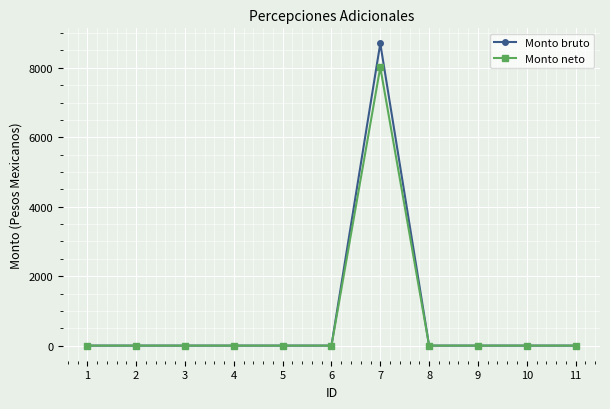

What is the difference between the Monto neto values at 6 and 7?

8015.4